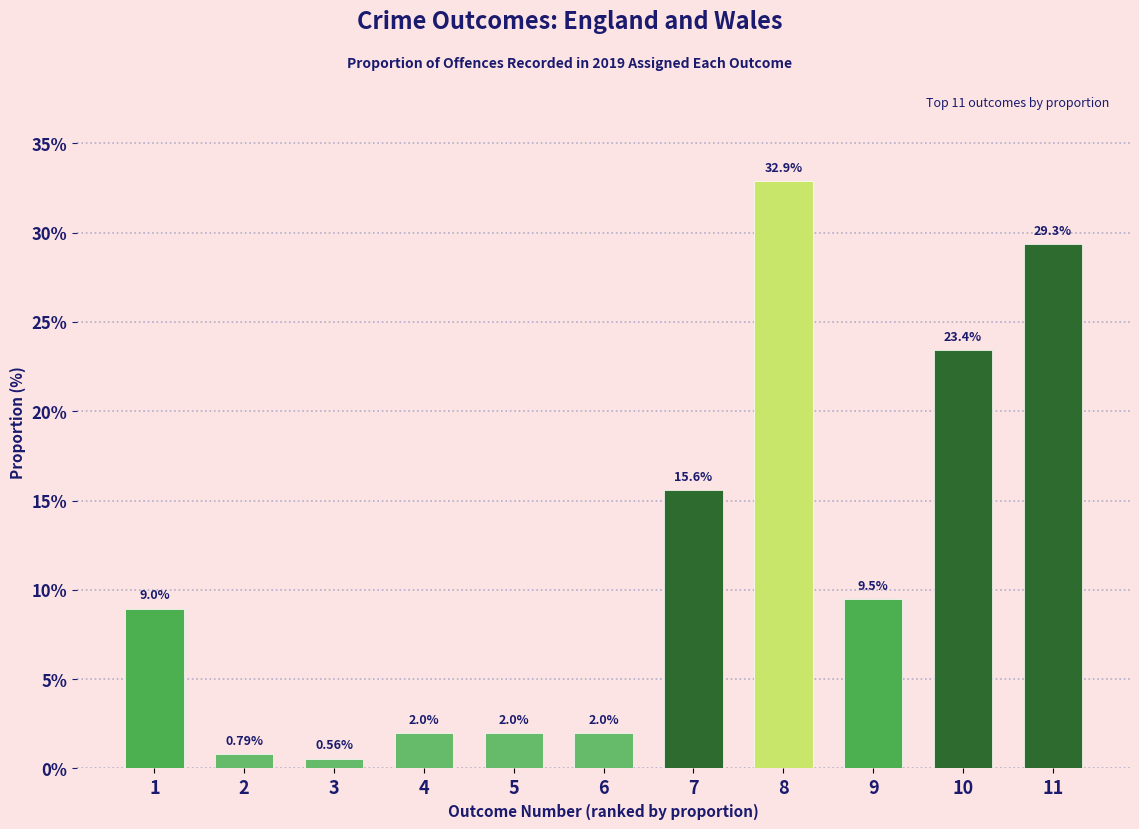

What is the change in value from 9 to 10?

+13.9